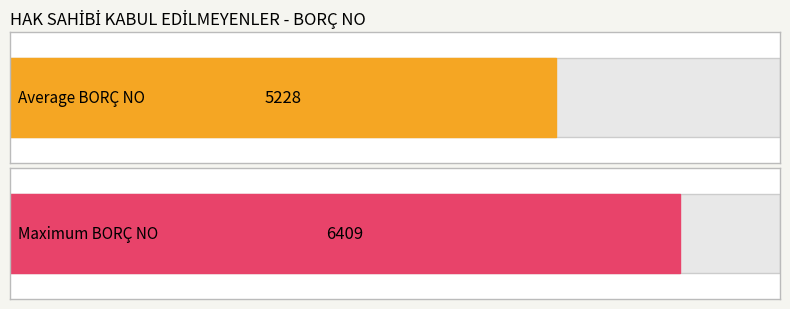

What is the average value?

5228